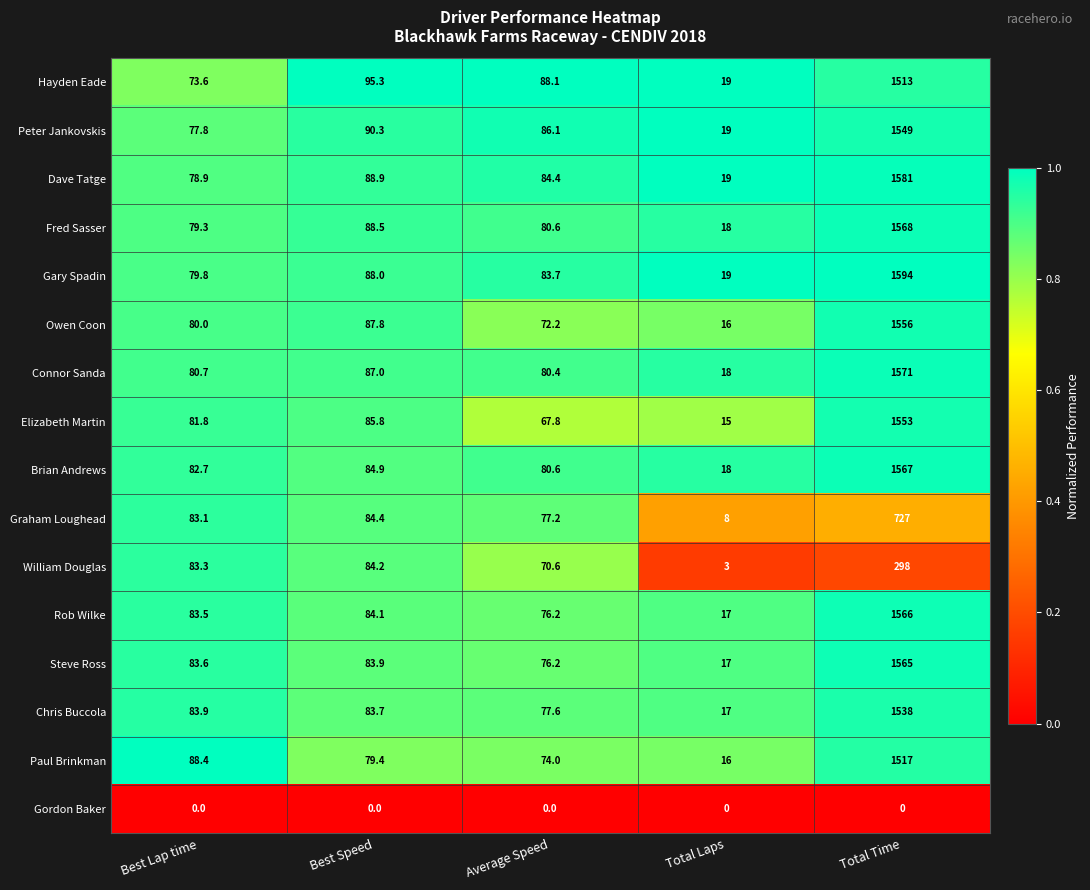

What is the maximum value shown in the chart?

1594.0